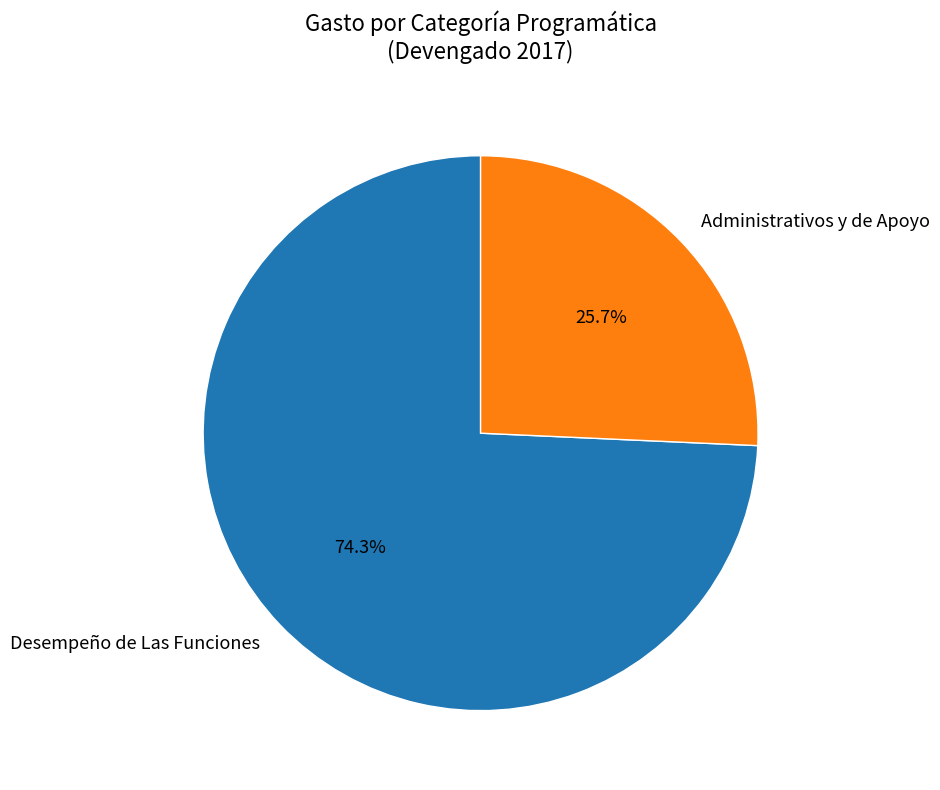

Does any single category account for the majority?

Yes